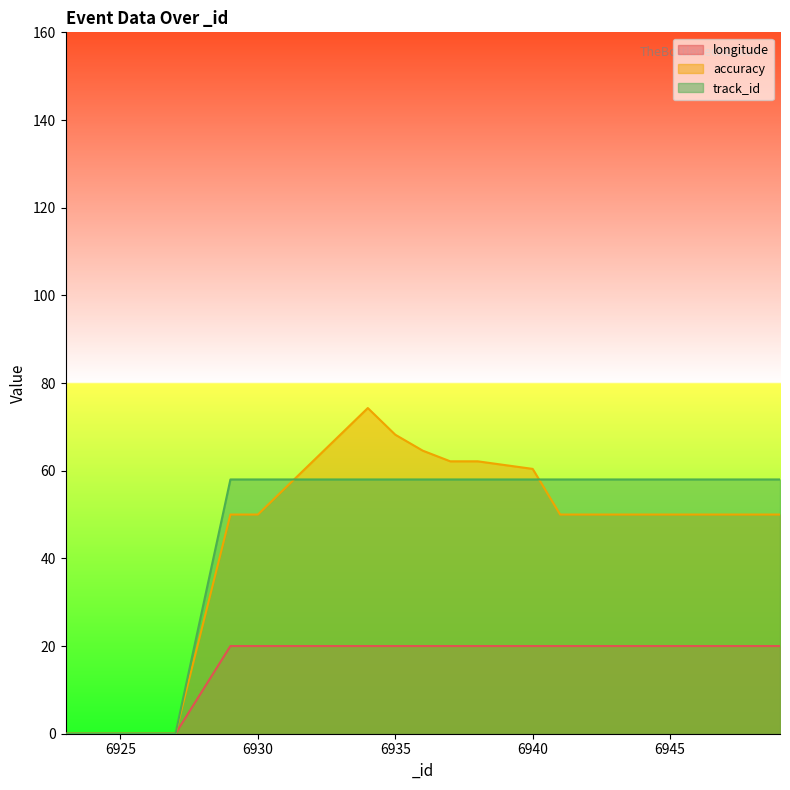

True or false: longitude has more than 2 interior local peaks.

False